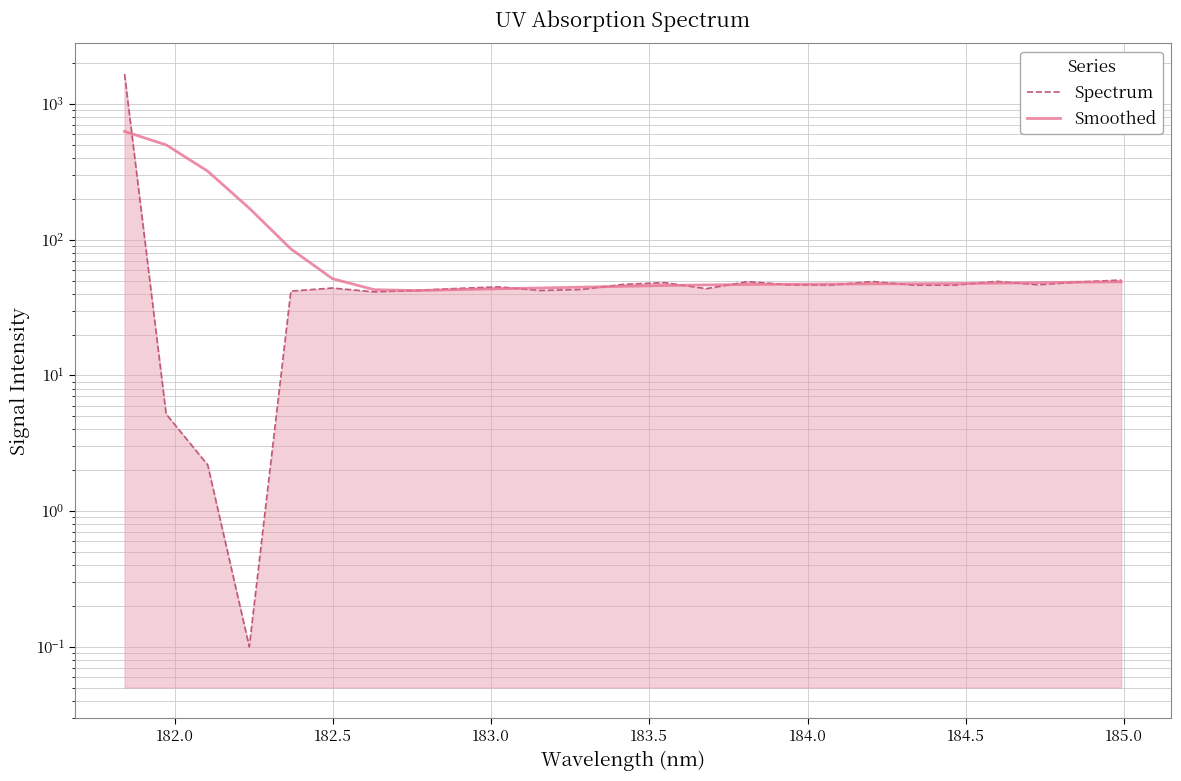

How many interior local peaks does the Spectrum series have?

6